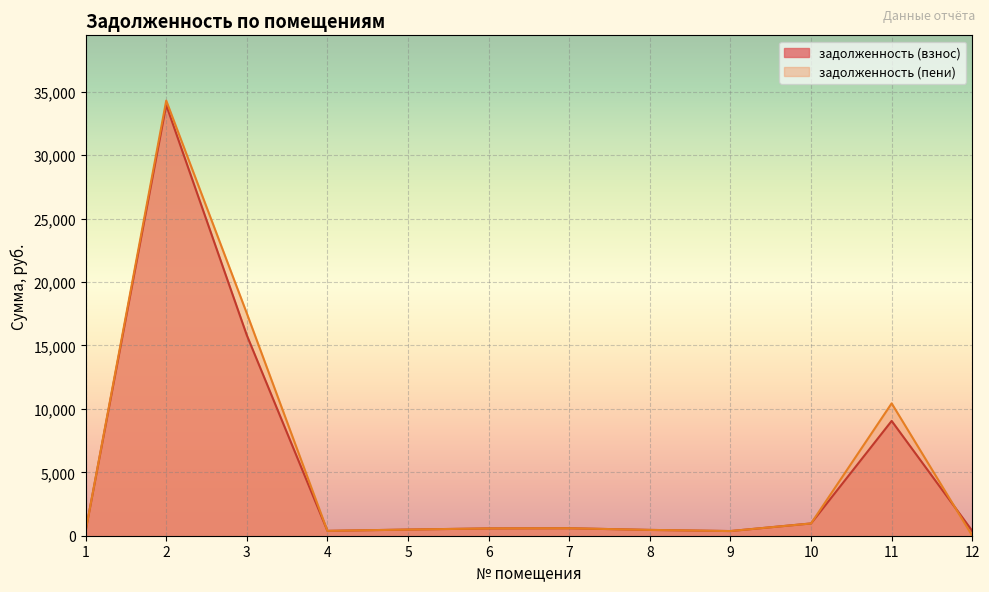

What is the total value across all series at 10?

1934.2